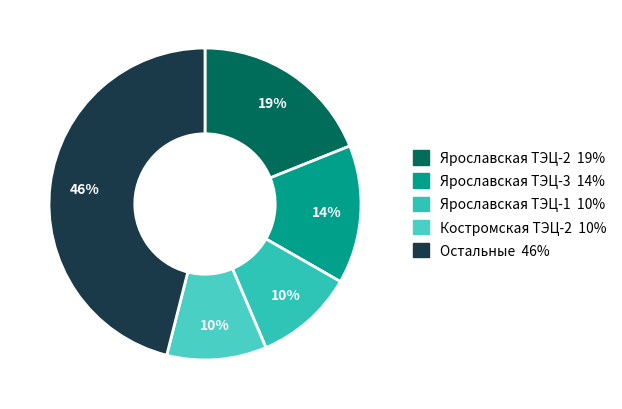

Count the number of slices in the pie.

5